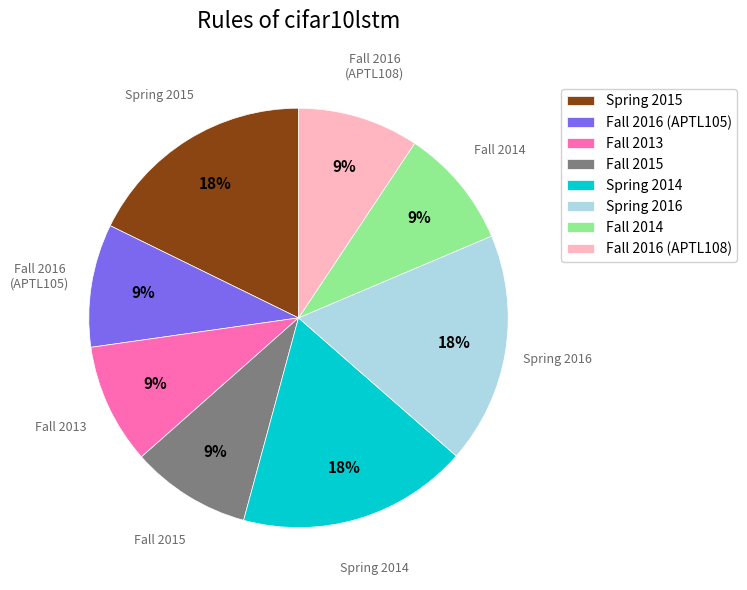

To the nearest percent, what is the difference between the largest and smallest slice percentages?

9%